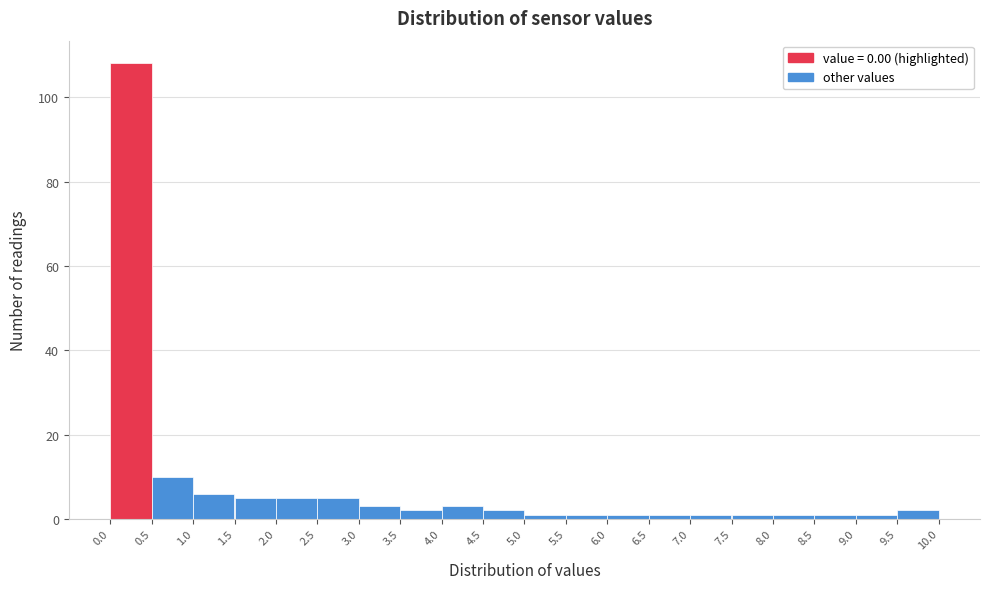

Reading left to right, list every bar in this chart as the range it spans on the x-axis followed by its height. The values are not printed on the chart, so give them approximately, as read against the axis.

0.0 to 0.5: 108
0.5 to 1.0: 10
1.0 to 1.5: 6
1.5 to 2.0: 6
2.0 to 2.5: 6
2.5 to 3.0: 6
3.0 to 3.5: 4
3.5 to 4.0: 2
4.0 to 4.5: 4
4.5 to 5.0: 2
5.0 to 5.5: under 2
5.5 to 6.0: under 2
6.0 to 6.5: under 2
6.5 to 7.0: under 2
7.0 to 7.5: under 2
7.5 to 8.0: under 2
8.0 to 8.5: under 2
8.5 to 9.0: under 2
9.0 to 9.5: under 2
9.5 to 10.0: 2